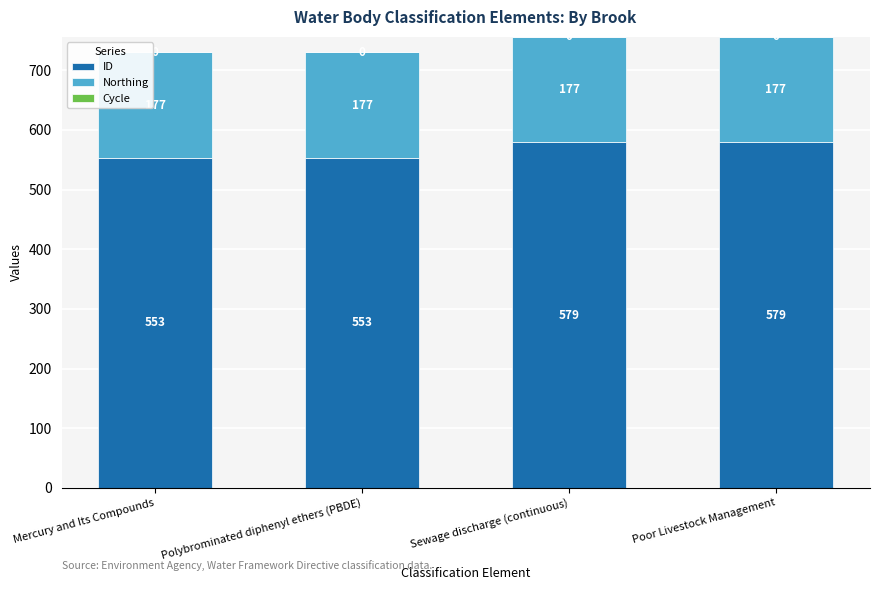

The value of ID at Polybrominated diphenyl ethers (PBDE) is 143.9. True or false?

False